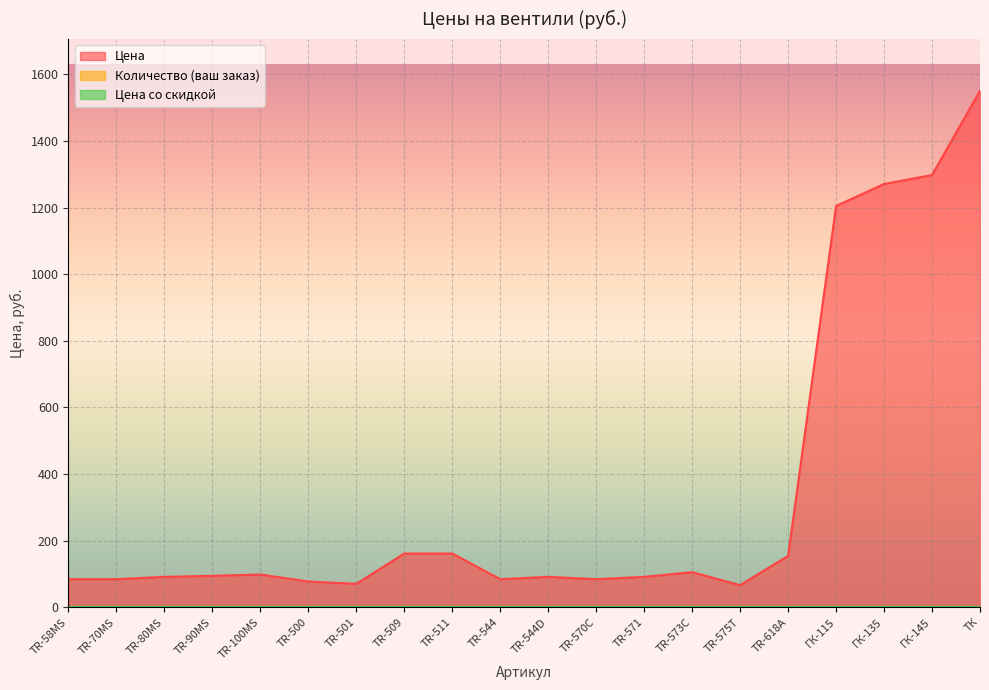

At which category does Цена reach its first local valley?

TR-501